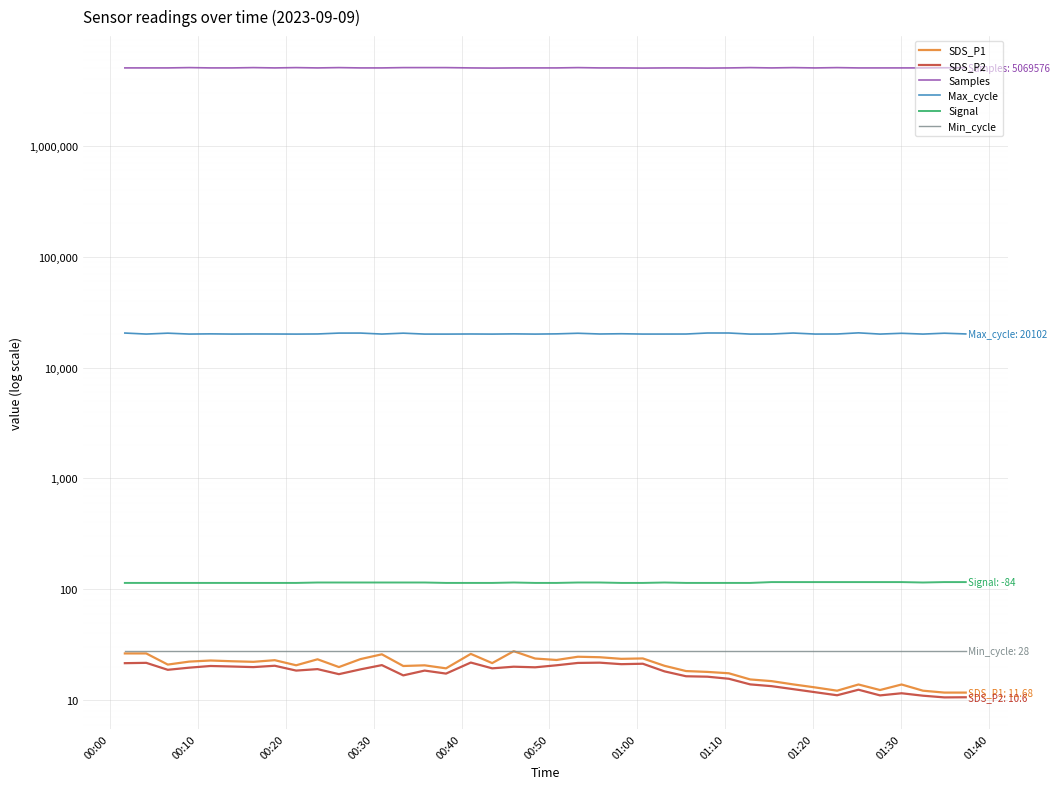

Is it true that Max_cycle equals 11675.7 at 01:00?

False